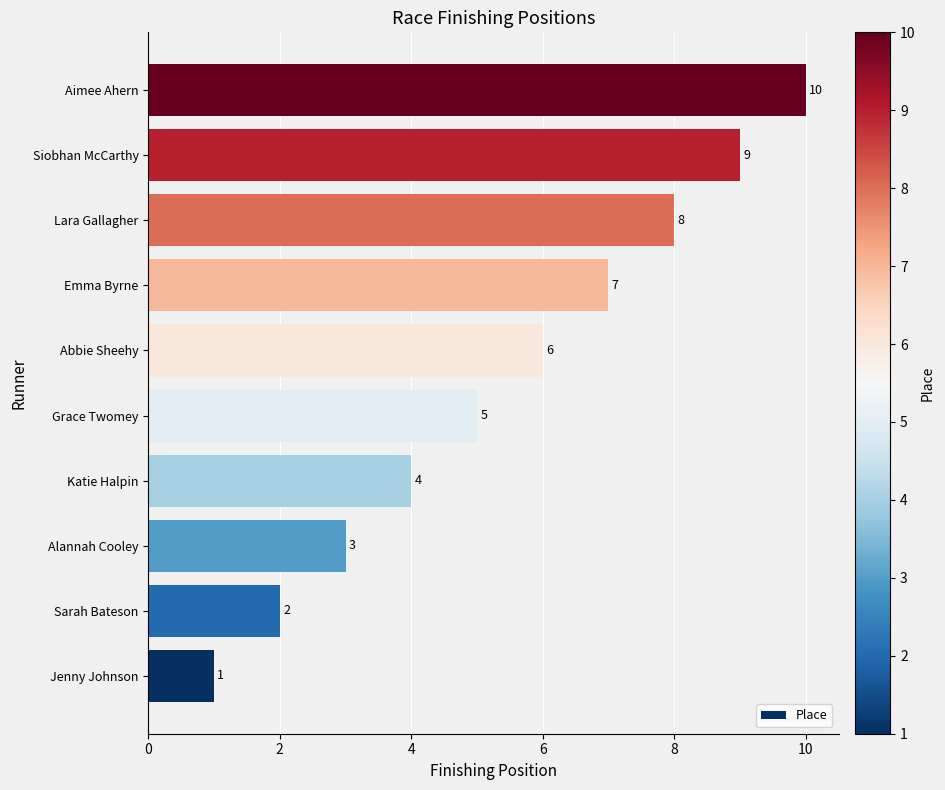

List the labels in order of value, largest first.

Aimee Ahern, Siobhan McCarthy, Lara Gallagher, Emma Byrne, Abbie Sheehy, Grace Twomey, Katie Halpin, Alannah Cooley, Sarah Bateson, Jenny Johnson